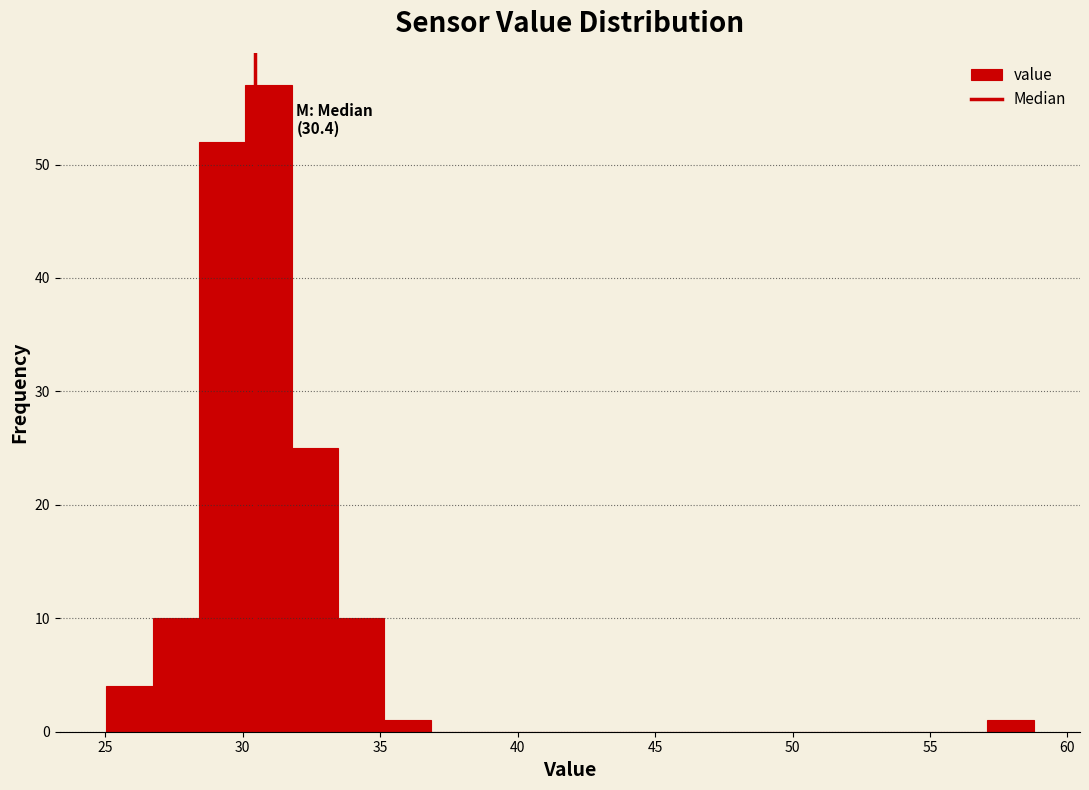

Read against the x-axis, roughly where is the centre of the tallest bar?

31.0